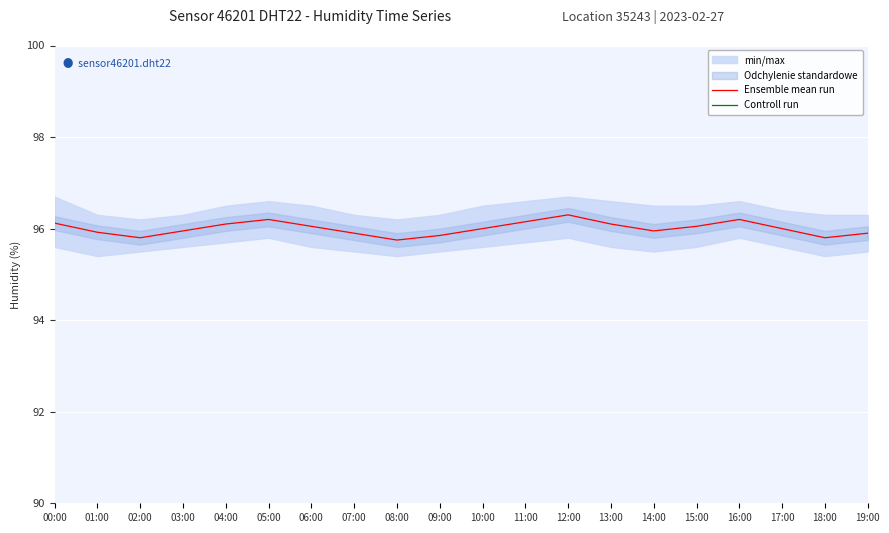

True or false: Controll run and Ensemble mean run cross at least once.

False